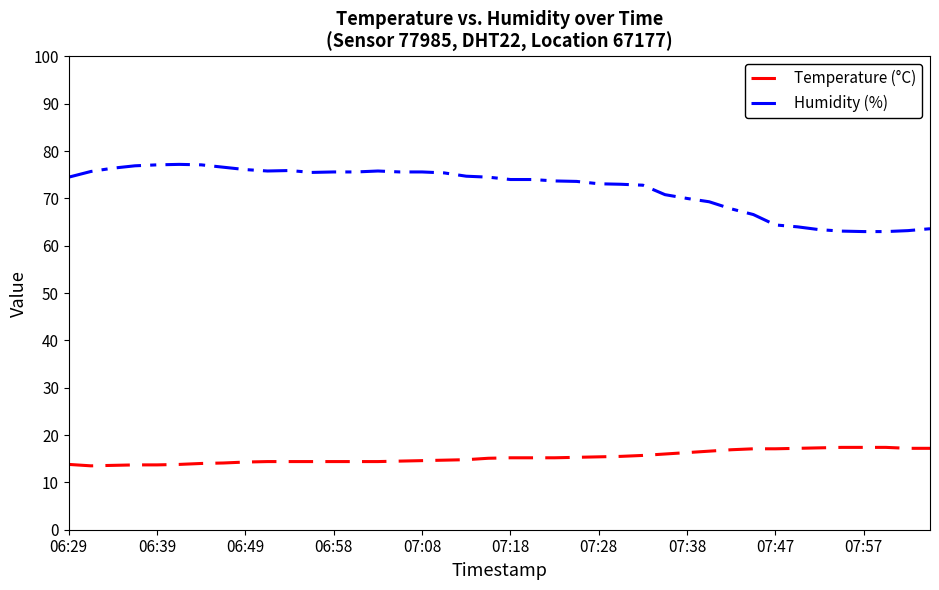

Which series has the largest total across all categories?

Humidity (%)